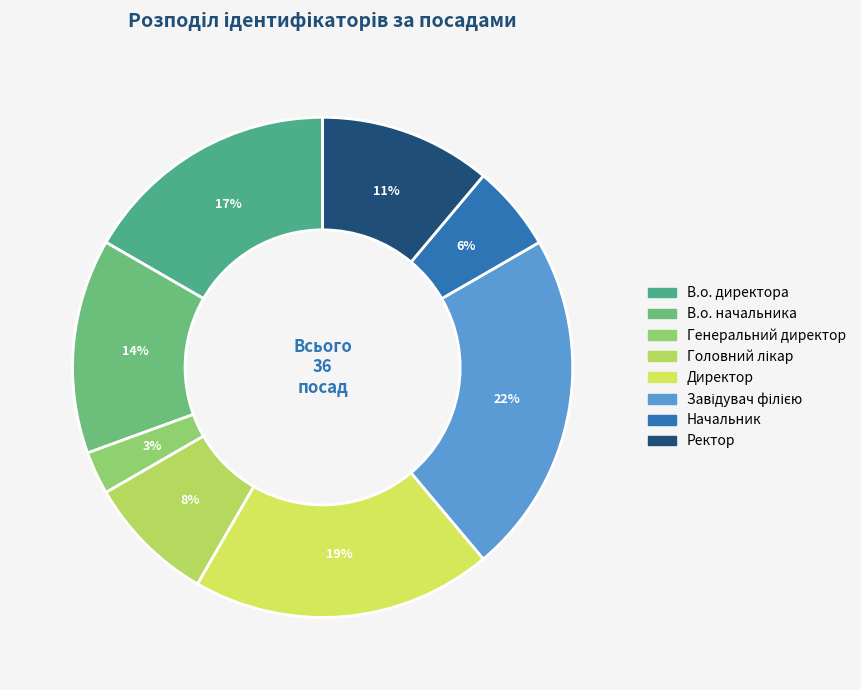

What is the ratio of the value at Головний лікар to the value at В.о. начальника?

0.6